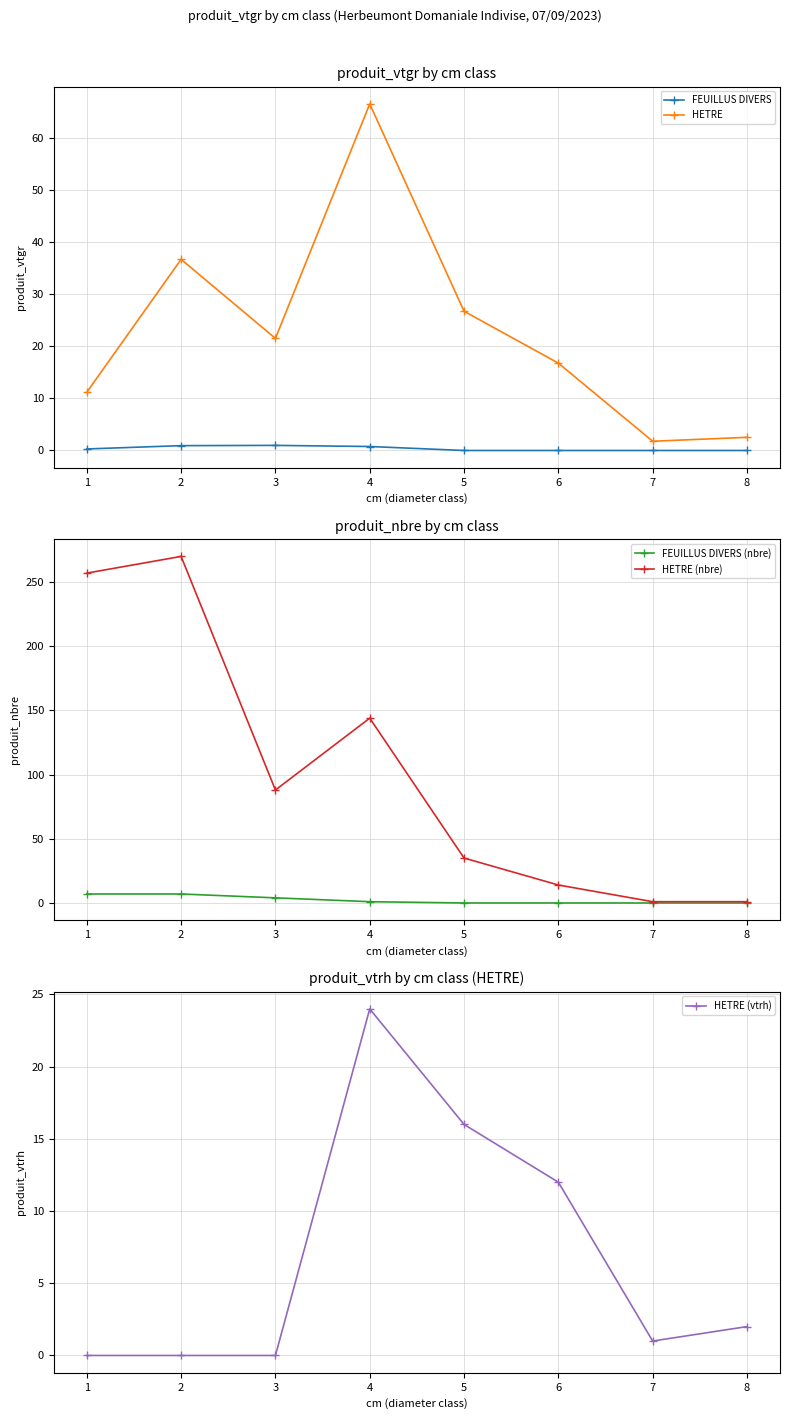

True or false: HETRE (nbre) has a value of 0.7 at 8.

False